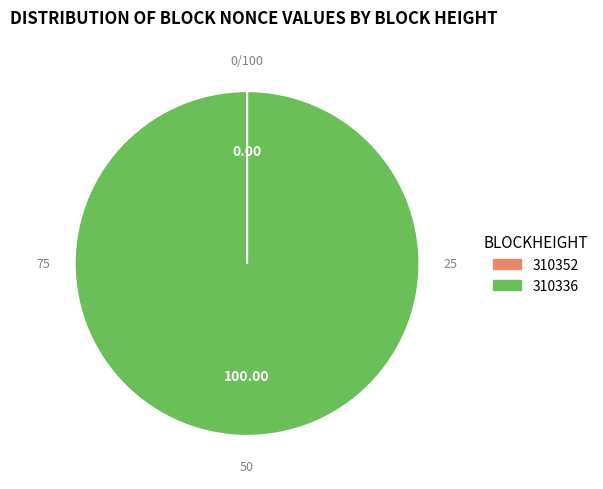

Count the number of slices in the pie.

2